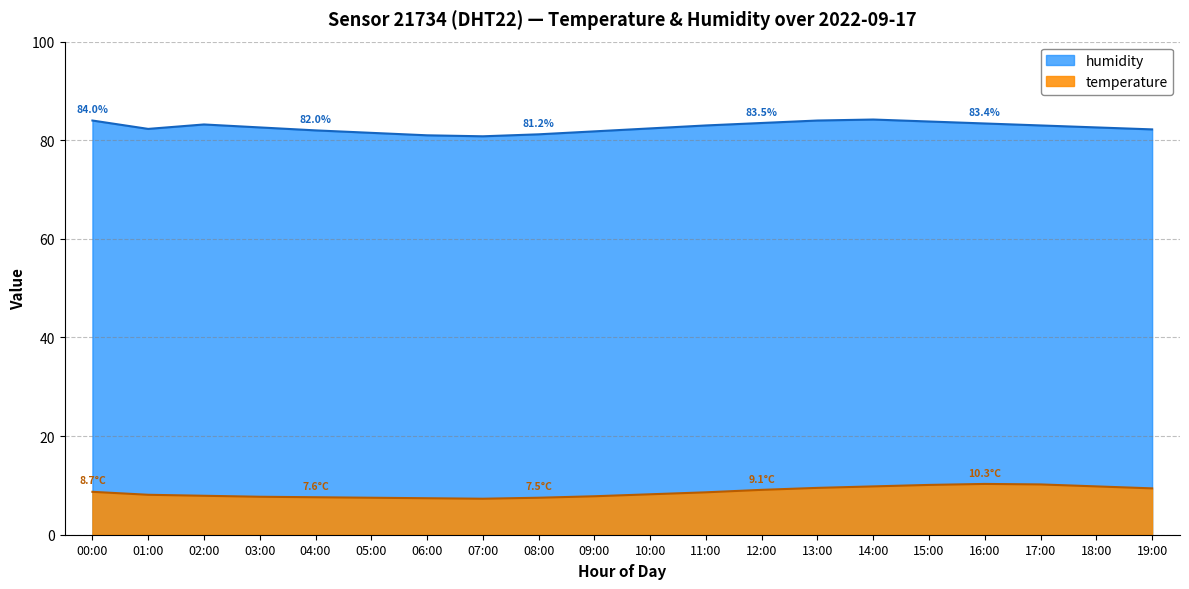

How many values in the temperature series are below 8?

8